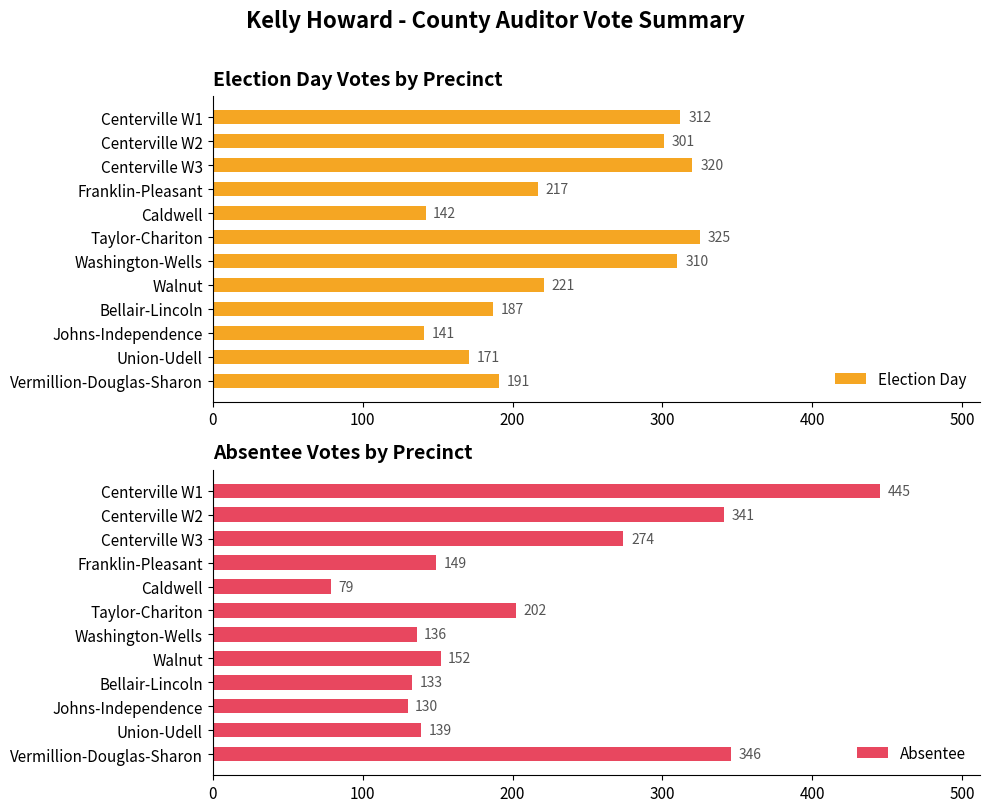

What is the sum of all Election Day values?

2838